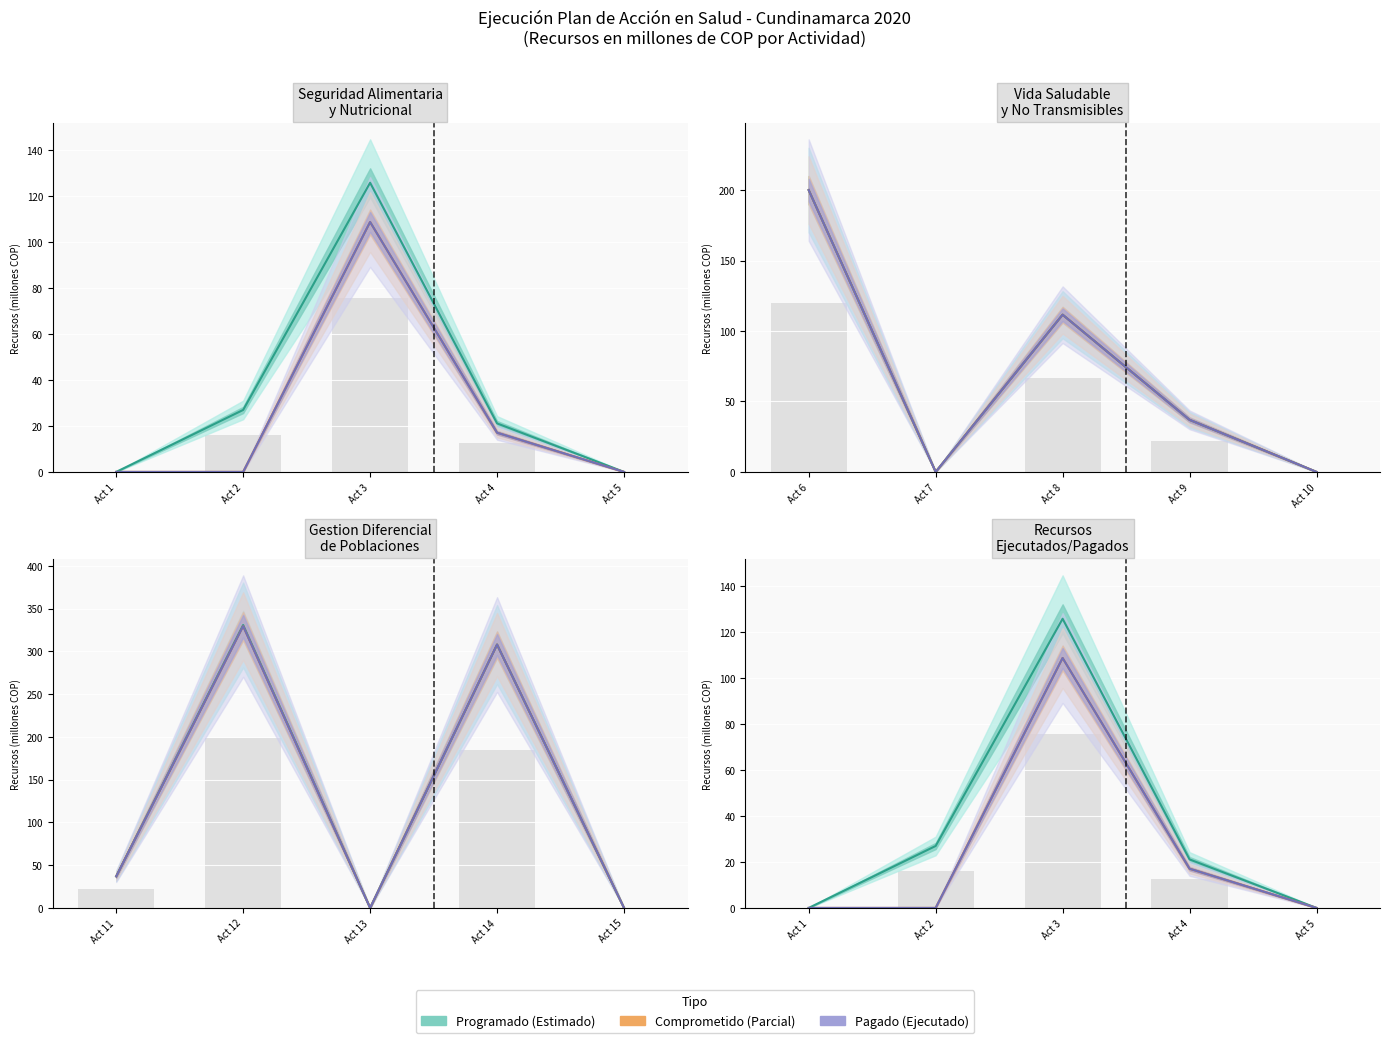

What is the sum of the Programado (Estimado) values at Act 5 and Act 4?

21.1